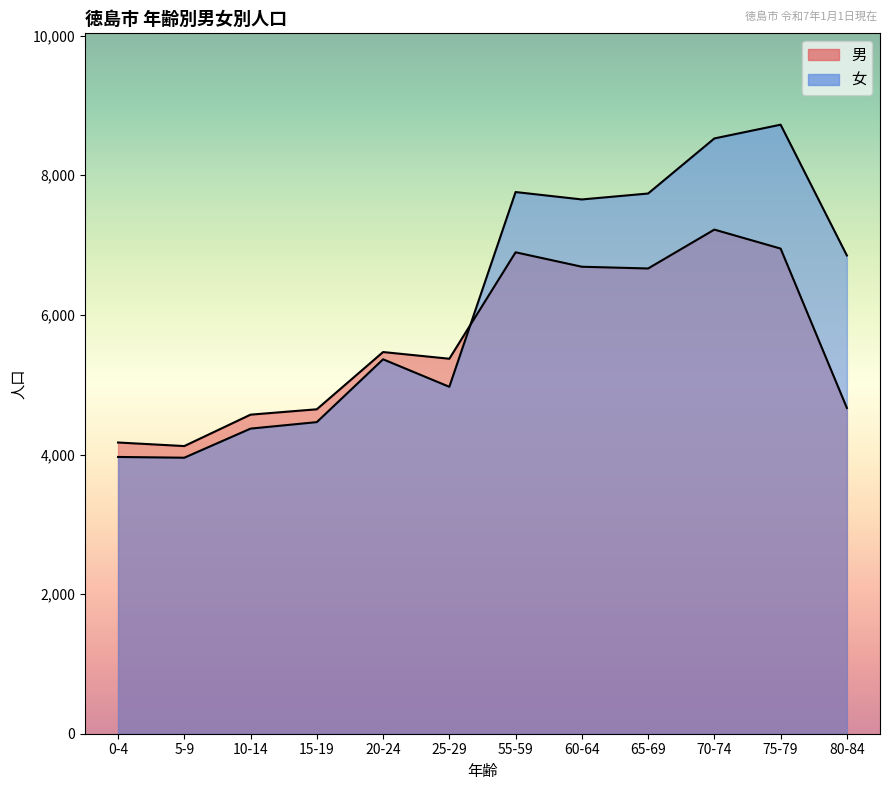

What is the value of the 男 point at the 1st from the left?

4172